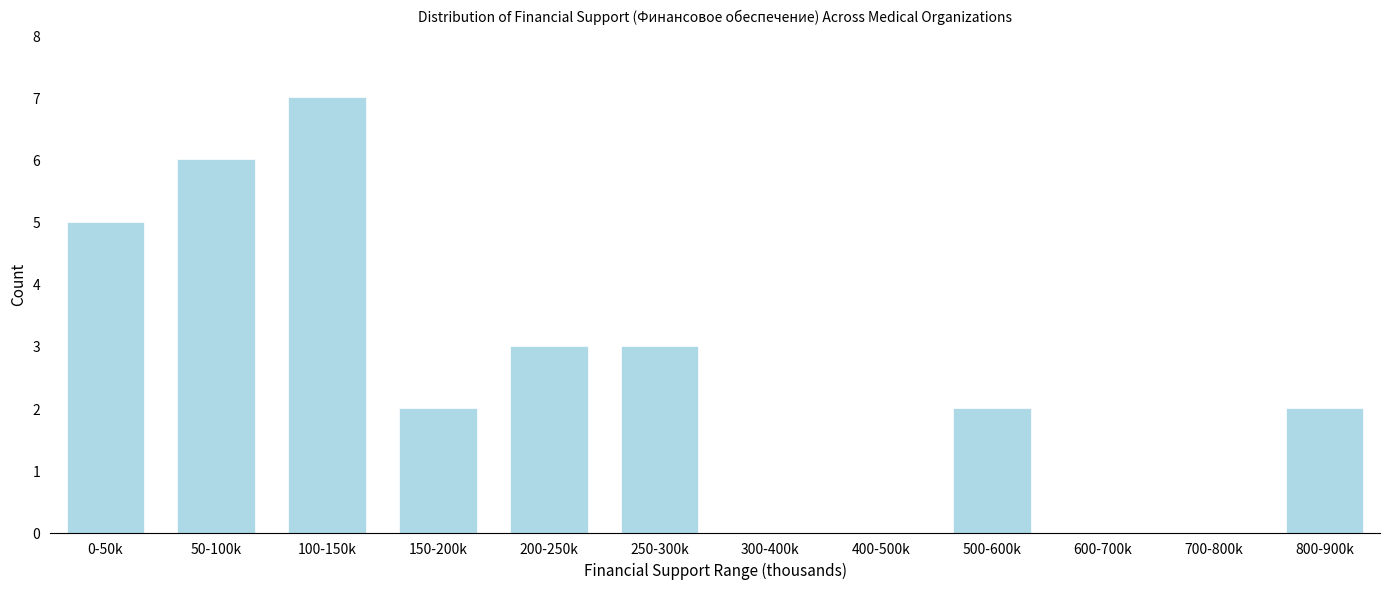

Reading left to right, extract all data points from this chart.

0-50k=5	50-100k=6	100-150k=7	150-200k=2	200-250k=3	250-300k=3	300-400k=0	400-500k=0	500-600k=2	600-700k=0	700-800k=0	800-900k=2